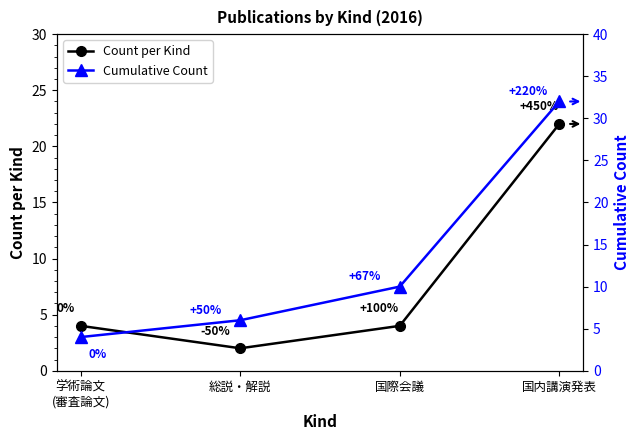

The Cumulative Count series shows 32 at 国内講演発表. True or false?

True